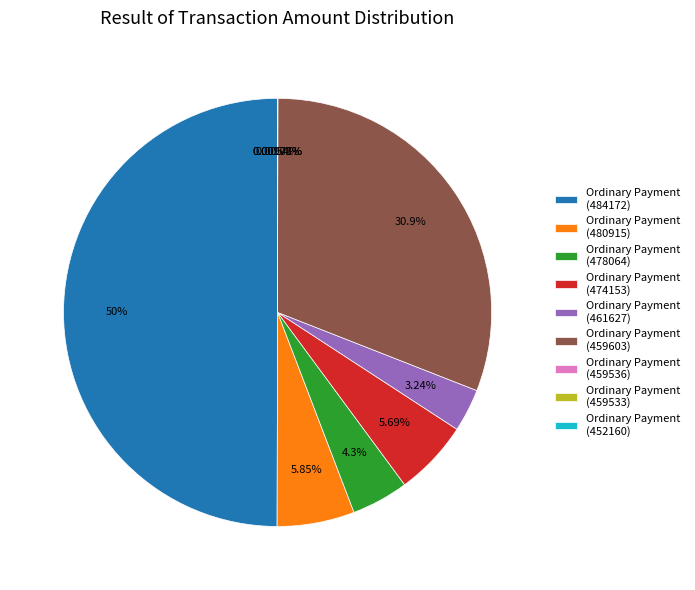

Which has a higher value, Ordinary Payment (459603) or Ordinary Payment (461627)?

Ordinary Payment (459603)